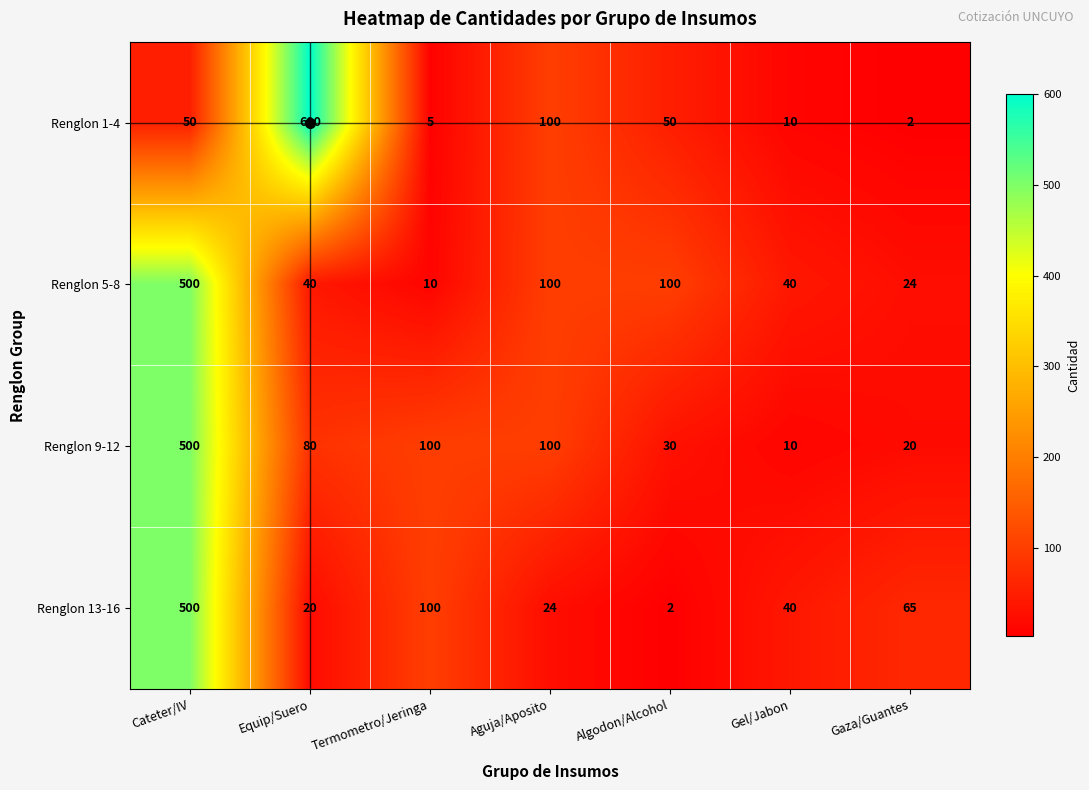

Which category has the highest value in the Renglon 1-4 series?

Equip/Suero